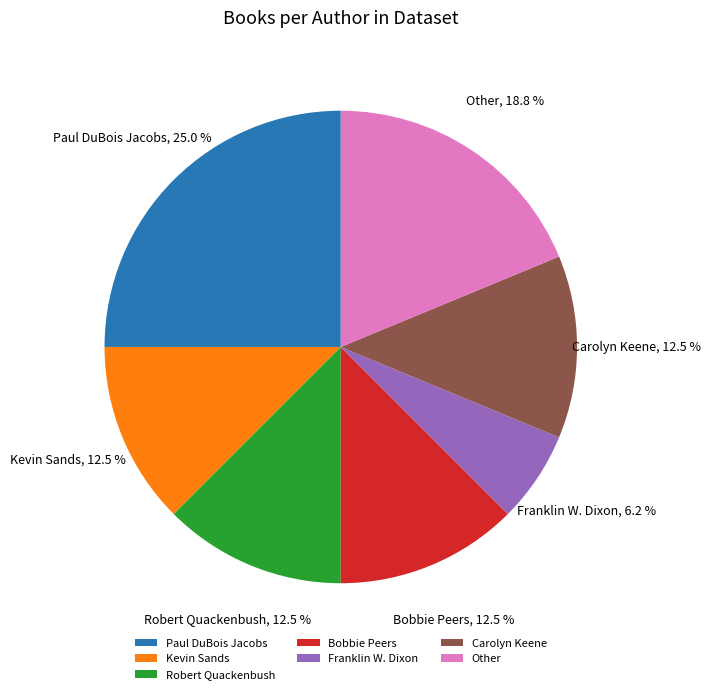

To the nearest percent, what is the difference between the largest and smallest slice percentages?

19%